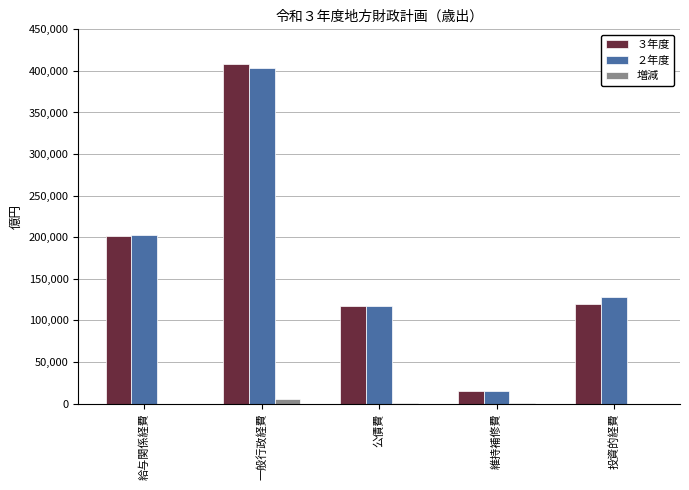

At 一般行政経費, list the series in order from smallest to largest.

増減, ２年度, ３年度